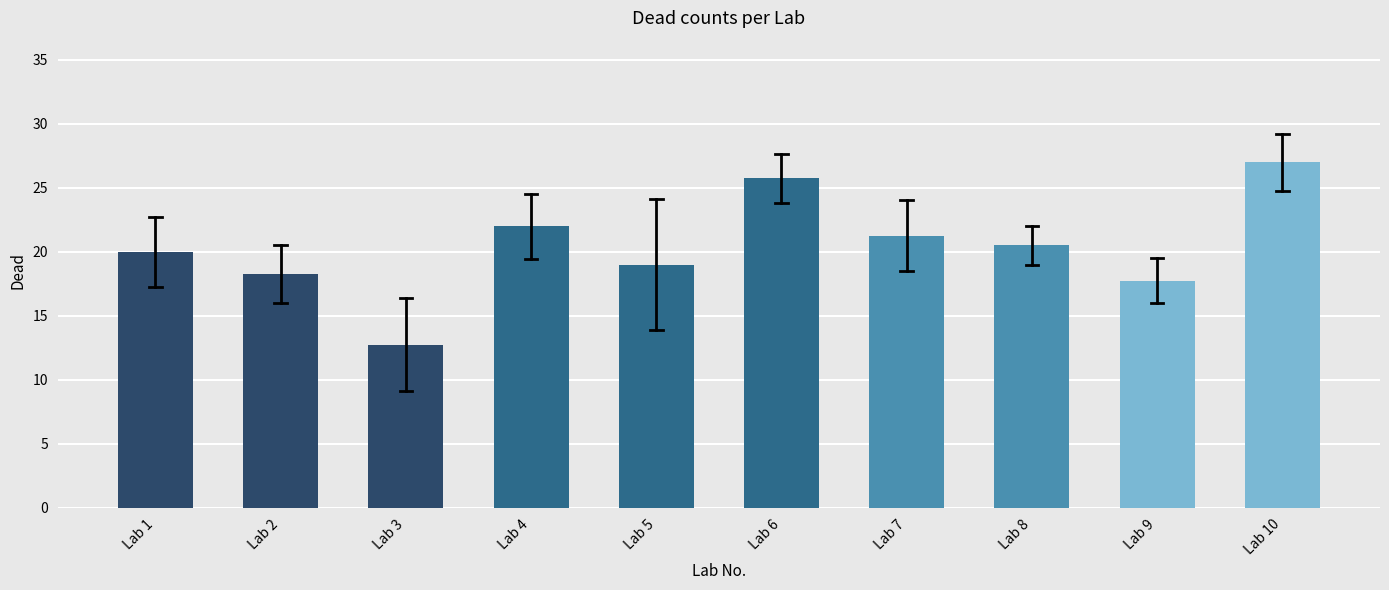

What is the value of the 8th bar from the left?

20.5